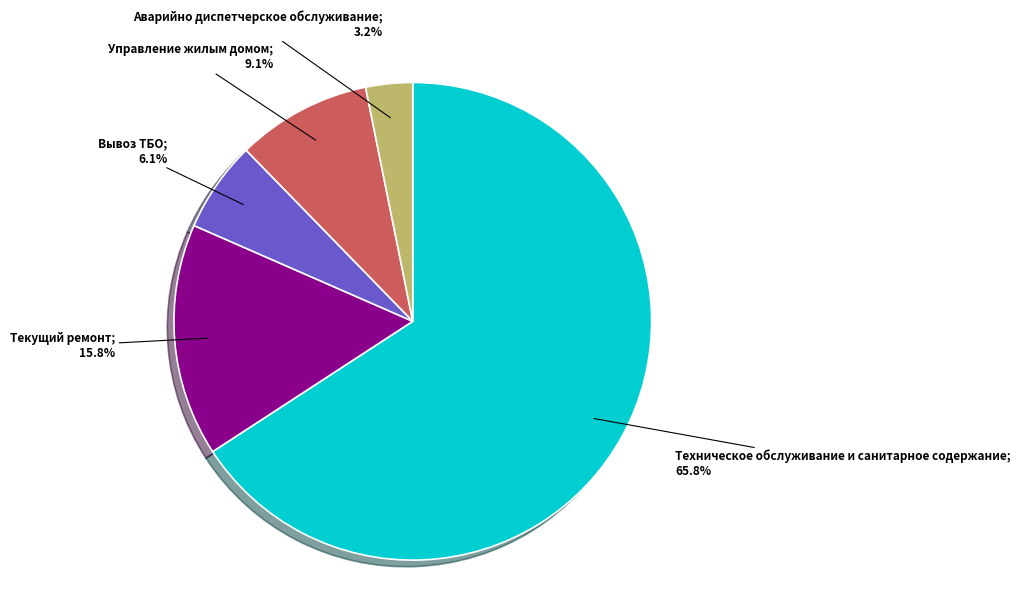

Is there a majority slice in this chart?

Yes